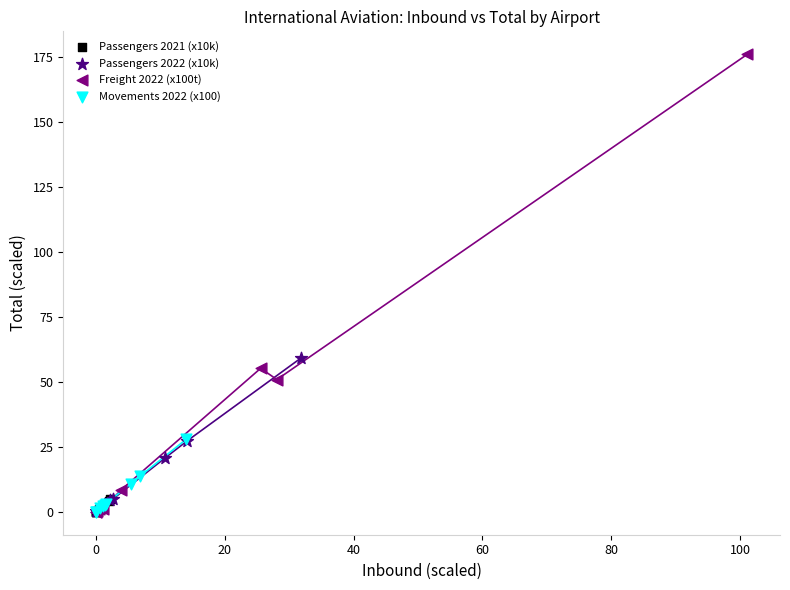

Which series has the largest Y range (max minus min)?

Freight 2022 (x100t)